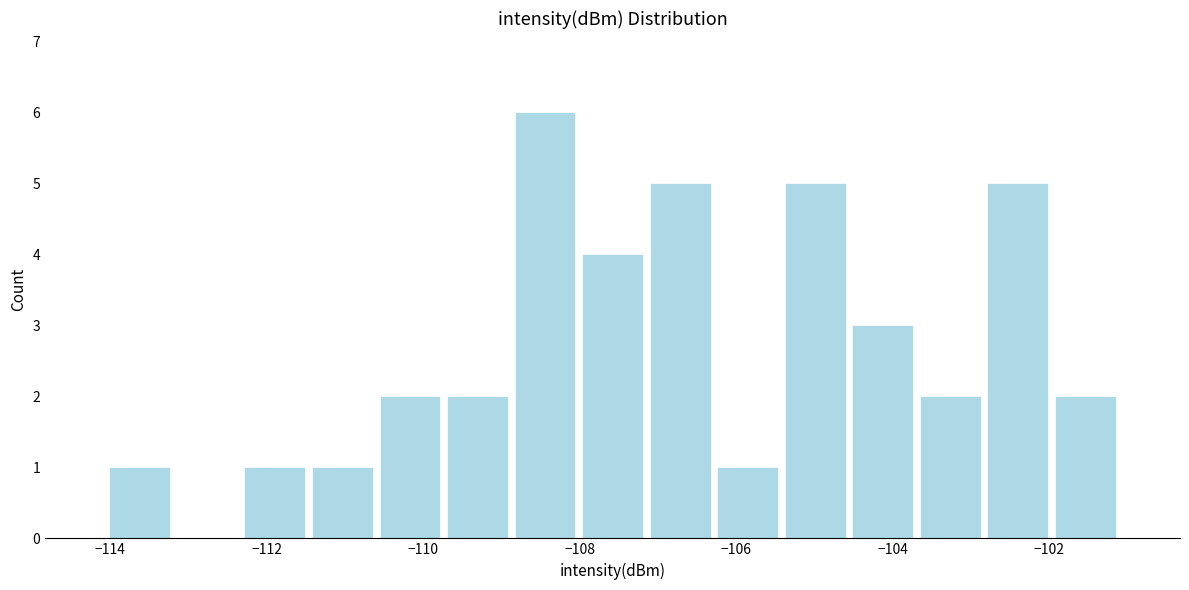

What is the height of the bar covering -106.2 to -105.4 on the x-axis? Neither the bar edges nor the heights are printed on the chart, so give them approximately, as read against the axes.

1